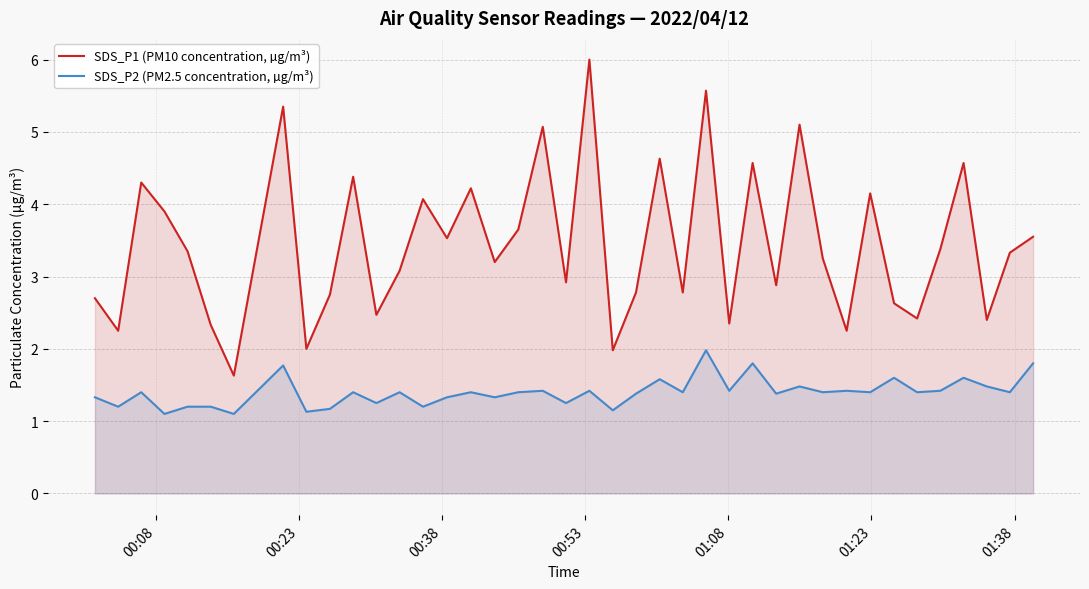

What is the difference between the maximum and minimum values in the SDS_P2 (PM2.5 concentration, µg/m³) series?

0.9